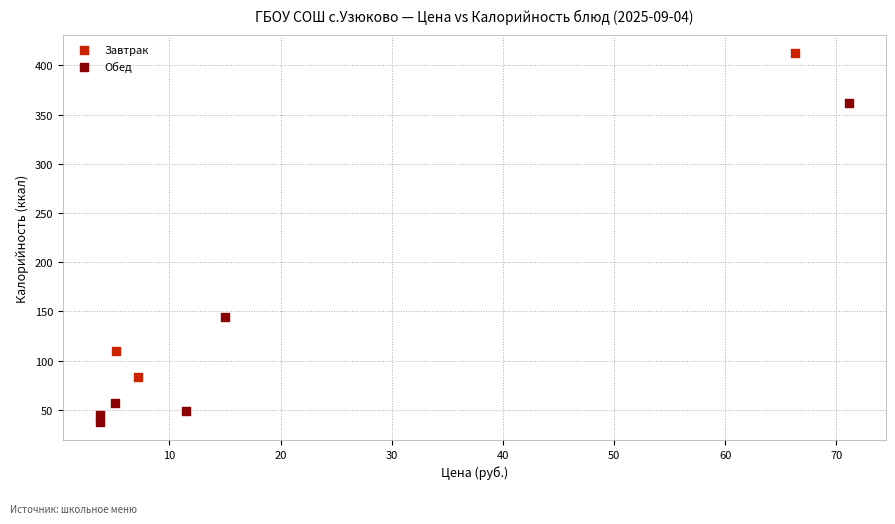

What are all the series names shown in the legend?

Завтрак, Обед